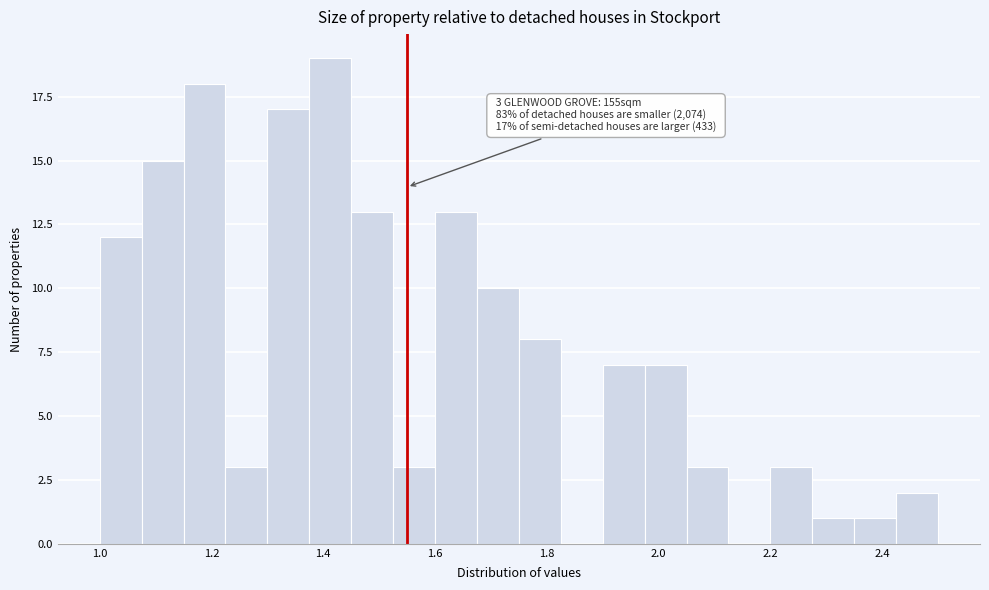

Read against the x-axis, roughly where is the centre of the tallest bar?

1.42